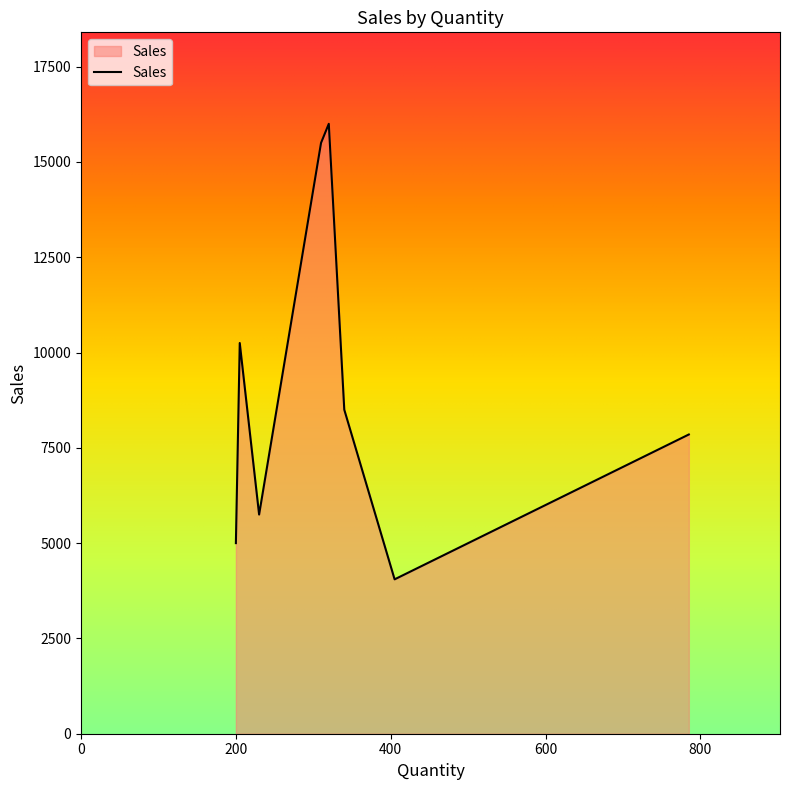

Does the chart display data point markers on the line(s)?

No